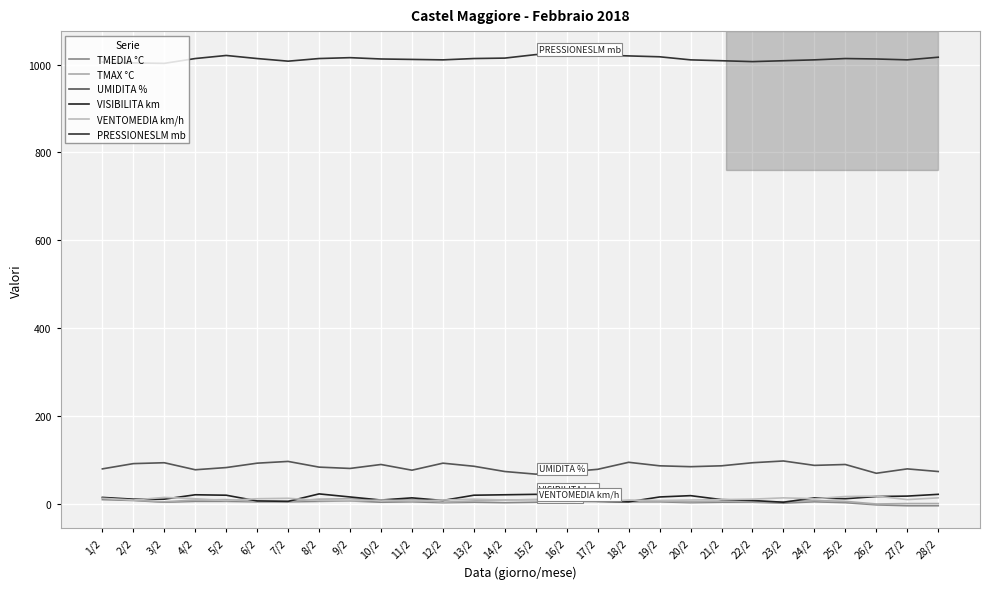

Which series has the largest total across all categories?

PRESSIONESLM mb